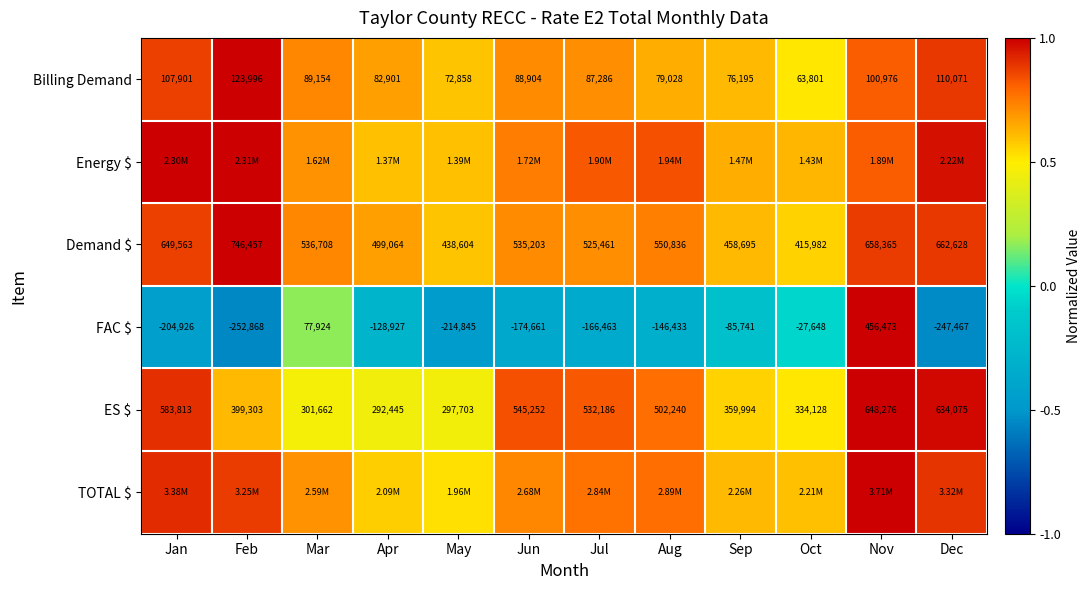

Is it true that FAC $ equals -0.5 at Apr?

False